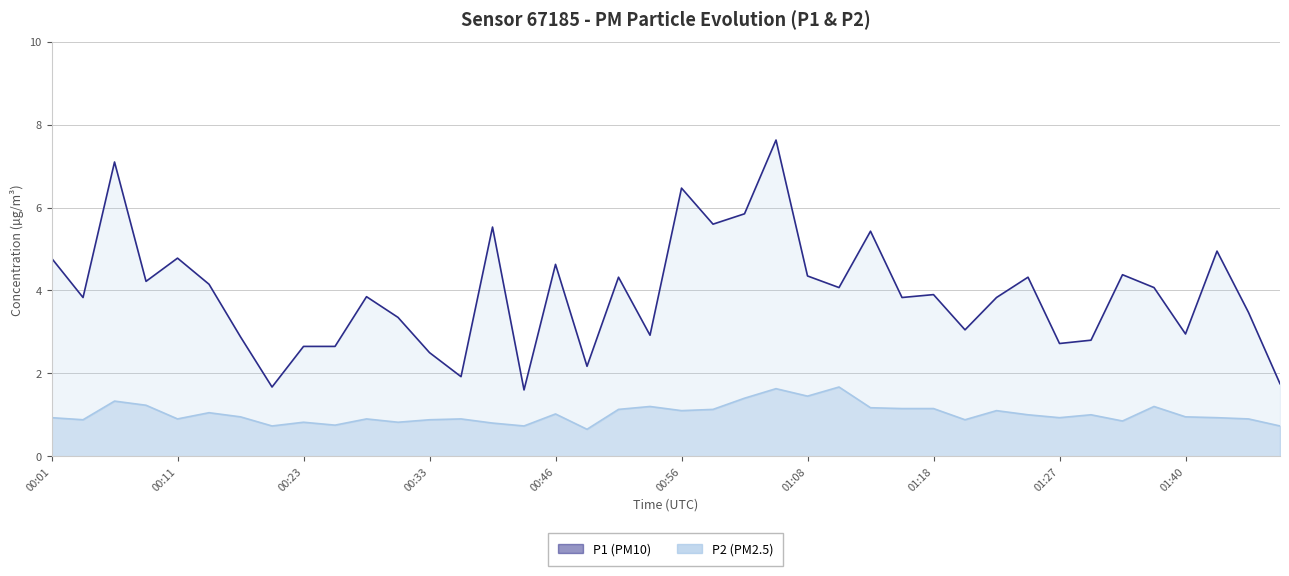

Reading right to left, extract all data points from this chart.

P1 (PM10): 1.8	3.5	5.0	3.0	4.1	4.4	2.8	2.7	4.3	3.8	3.0	3.9	3.8	5.4	4.1	4.3	7.6	5.8	5.6	6.5	2.9	4.3	2.2	4.6	1.6	5.5	1.9	2.5	3.4	3.9	2.6	2.6	1.7	2.9	4.2	4.8	4.2	7.1	3.8	4.8
P2 (PM2.5): 0.7	0.9	0.9	0.9	1.2	0.8	1.0	0.9	1.0	1.1	0.9	1.1	1.1	1.2	1.7	1.4	1.6	1.4	1.1	1.1	1.2	1.1	0.7	1.0	0.7	0.8	0.9	0.9	0.8	0.9	0.8	0.8	0.7	0.9	1.1	0.9	1.2	1.3	0.9	0.9